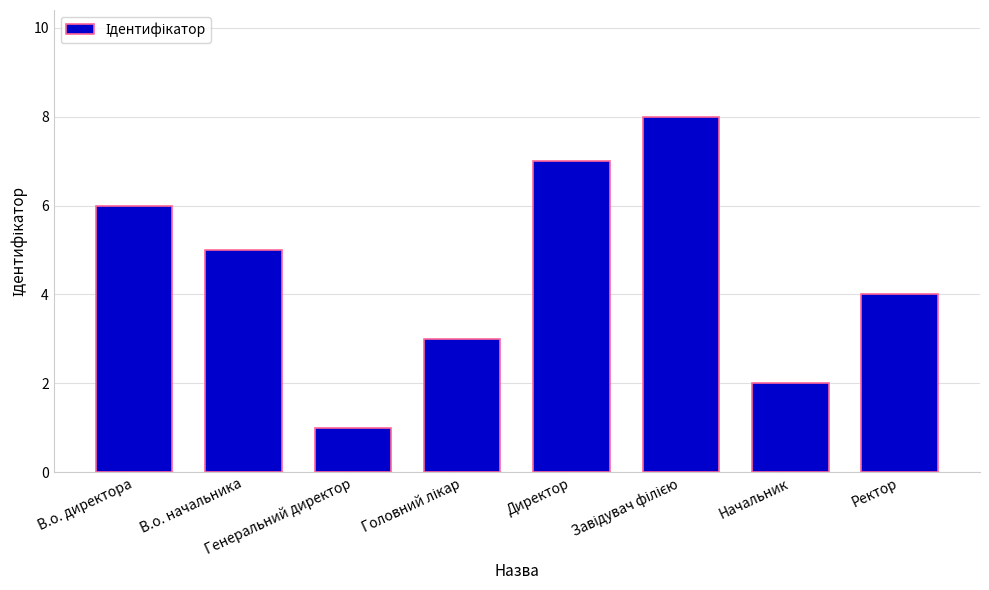

At which label does the data first exceed 5?

В.о. директора